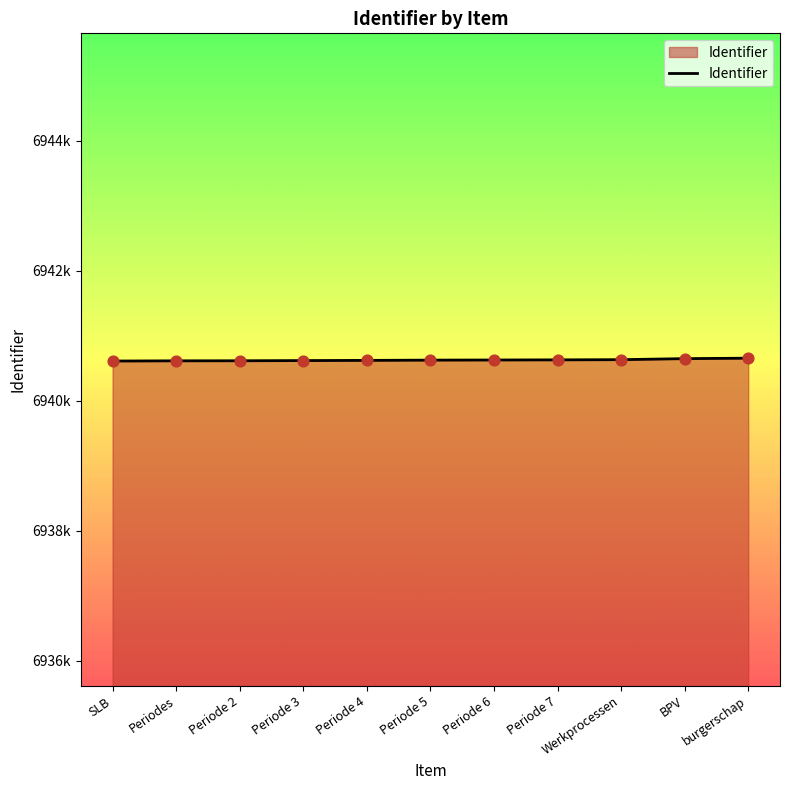

Between burgerschap and BPV, which is larger?

burgerschap